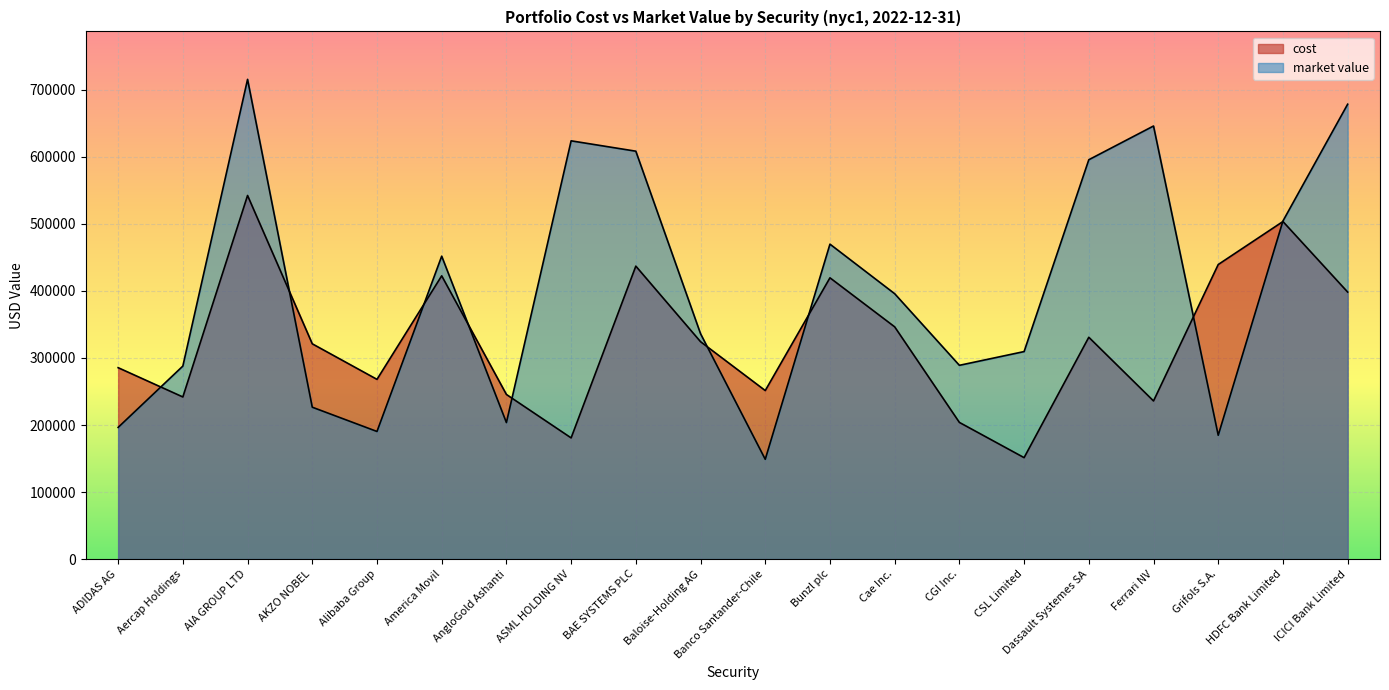

True or false: cost has a value of 285533.8 at ADIDAS AG.

True